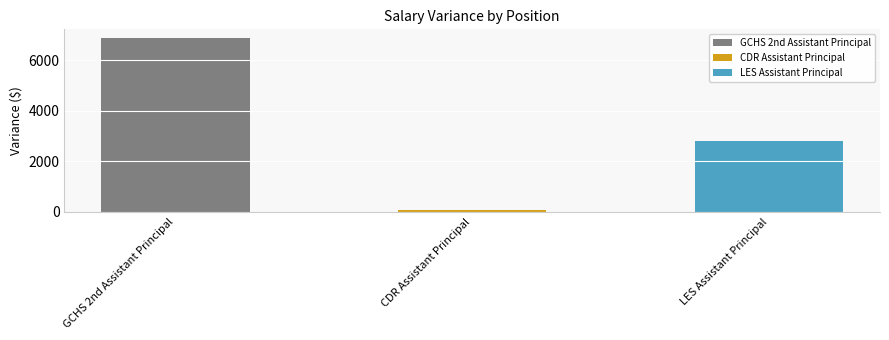

What is the label of the 3rd bar from the right?

GCHS 2nd Assistant Principal